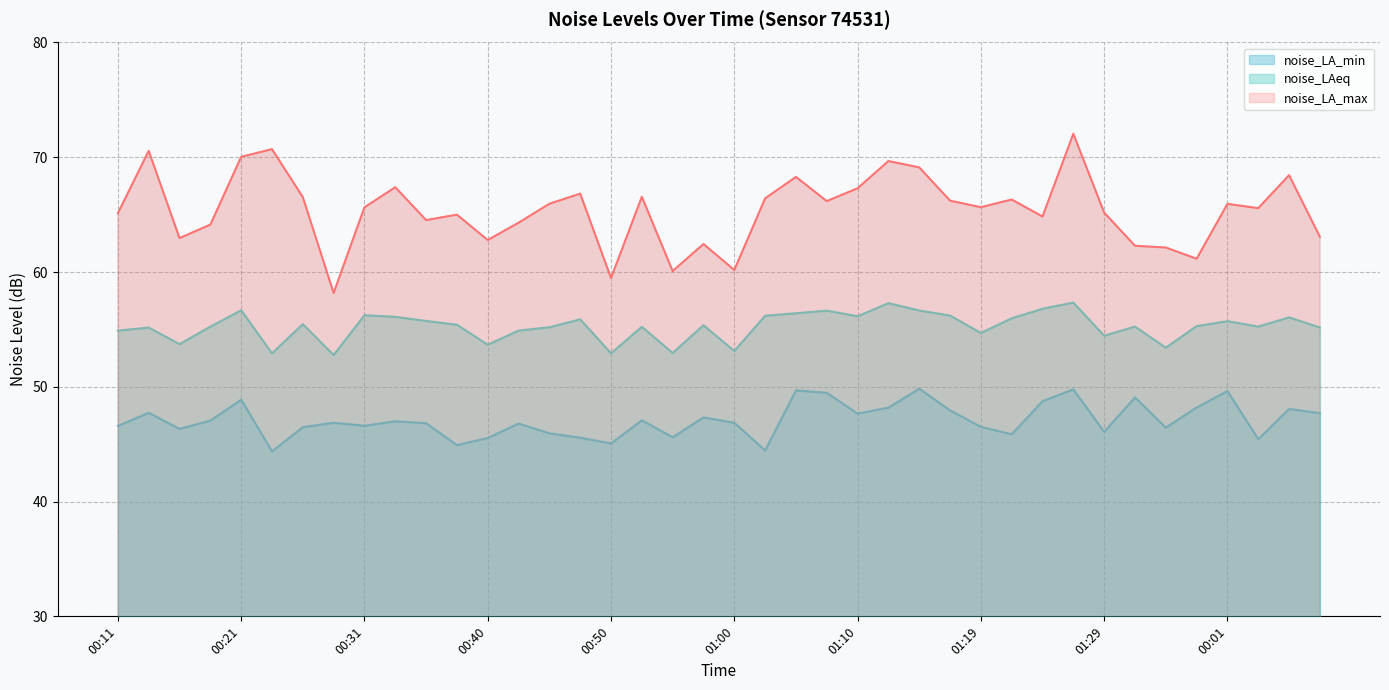

Where is the first local maximum for noise_LAeq?

00:13